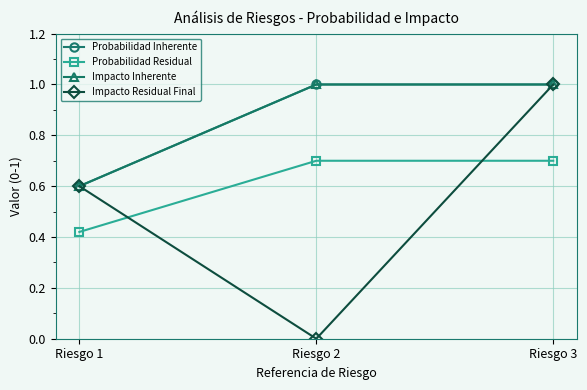

Is this an area chart (filled region under the line)?

No